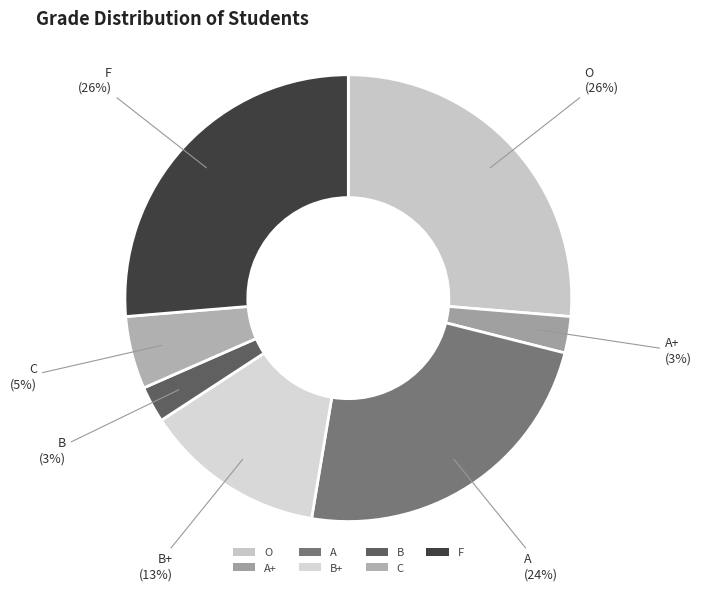

Is the sum of B+ and O greater than half?

No